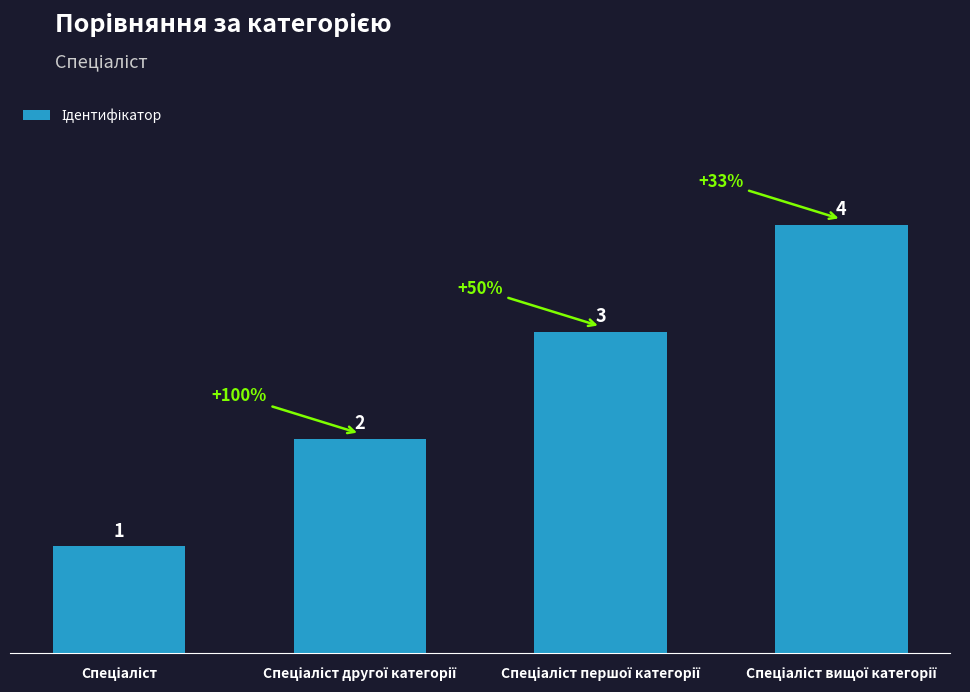

What is the difference between the maximum and minimum values?

3